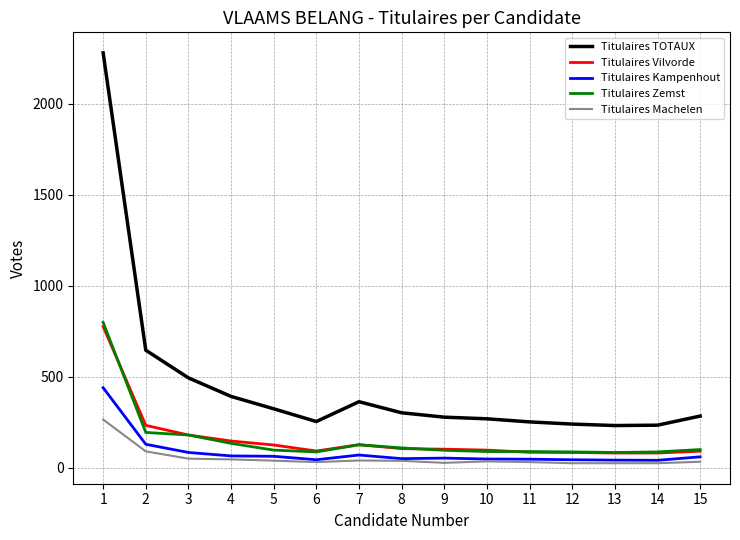

Which series changed the most between 2 and 8?

Titulaires TOTAUX